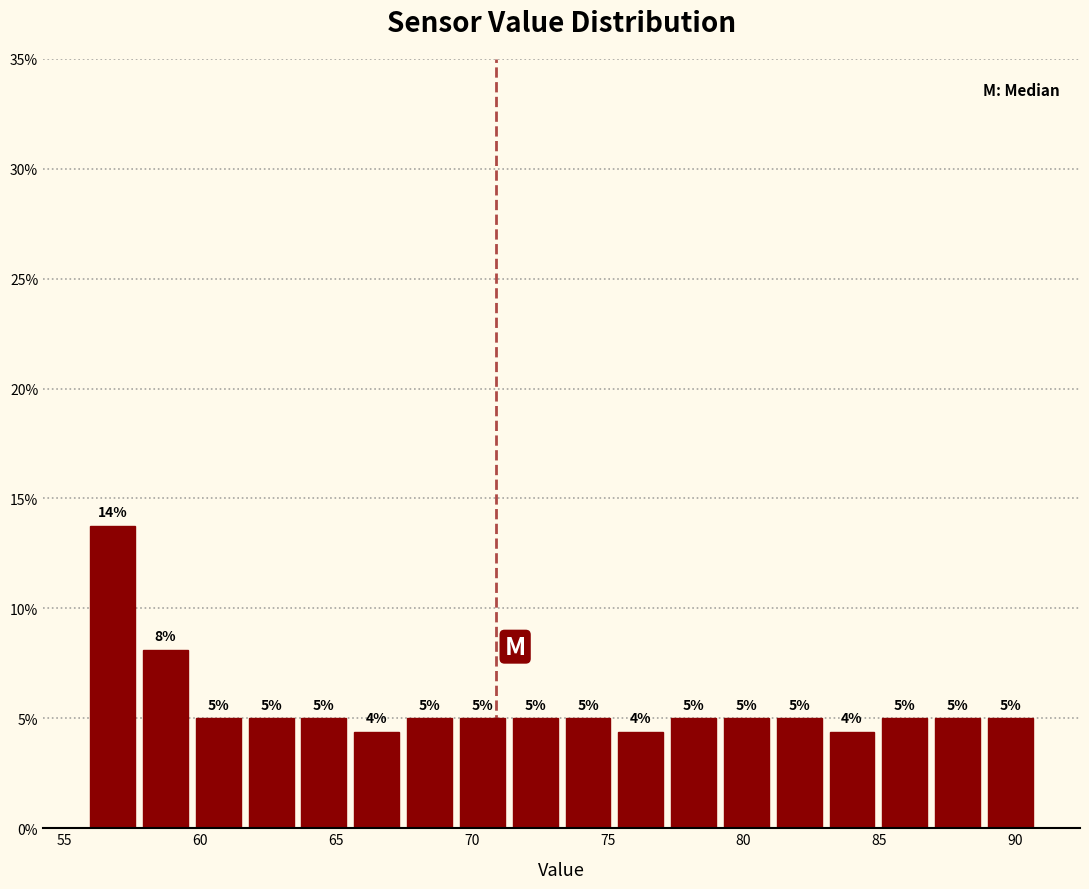

Read against the x-axis, roughly where is the centre of the tallest bar?

57.0